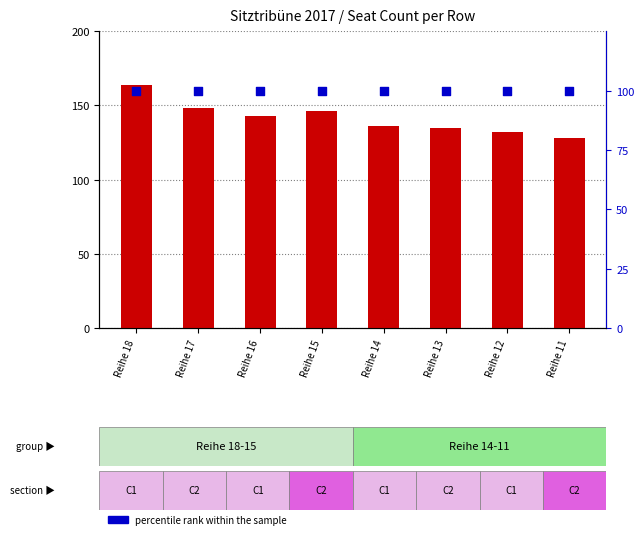

Which series has the widest spread of Y values?

count